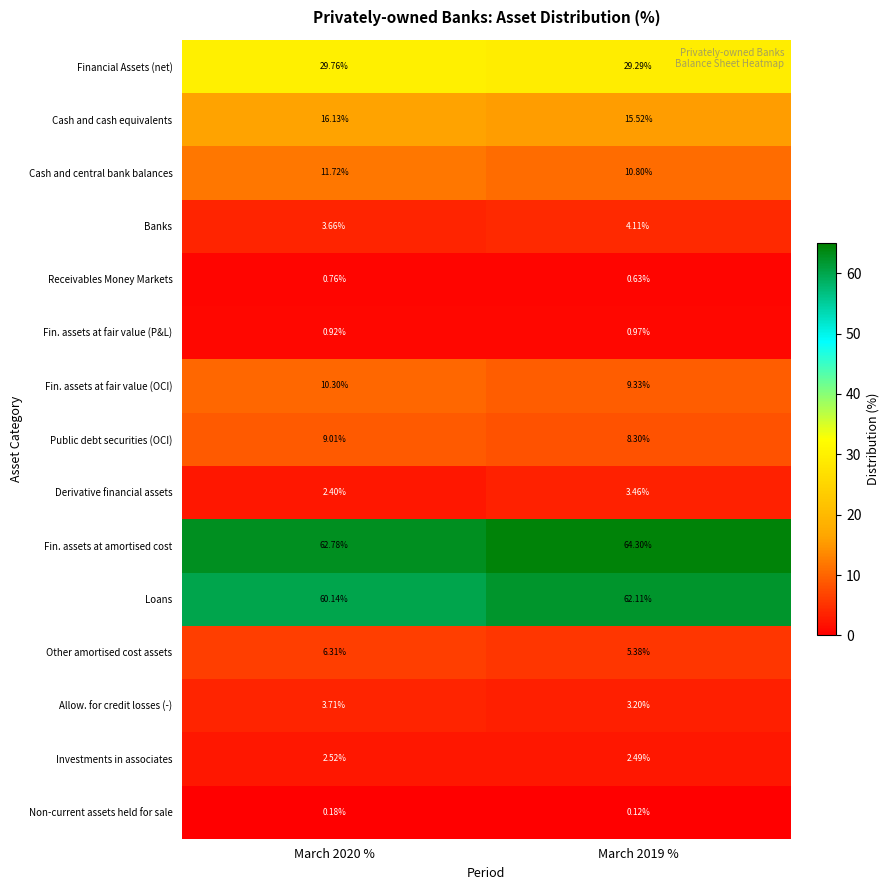

Rank the series by their maximum value, from highest to lowest.

Fin. assets at amortised cost, Loans, Financial Assets (net), Cash and cash equivalents, Cash and central bank balances, Fin. assets at fair value (OCI), Public debt securities (OCI), Other amortised cost assets, Banks, Allow. for credit losses (-), Derivative financial assets, Investments in associates, Fin. assets at fair value (P&L), Receivables Money Markets, Non-current assets held for sale